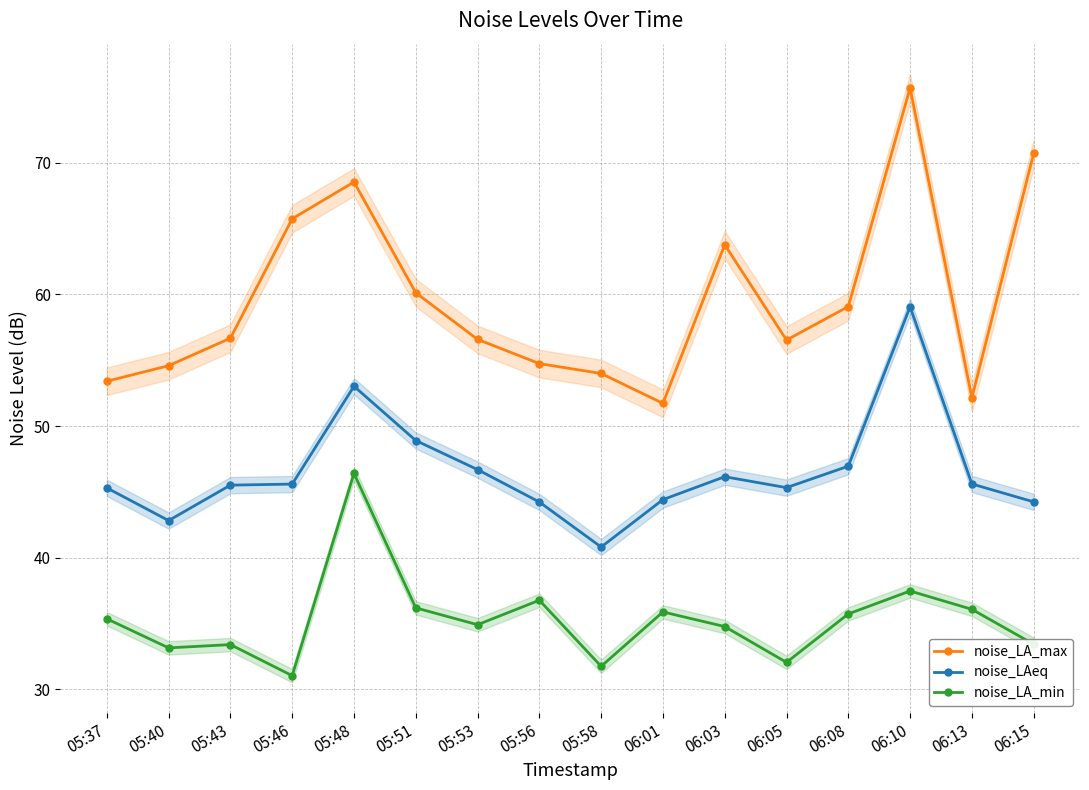

What value does the noise_LAeq series have at 06:01?

44.4